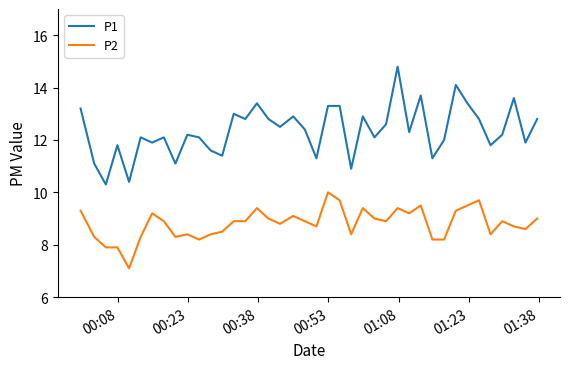

What is the average value of the P2 series?

8.8